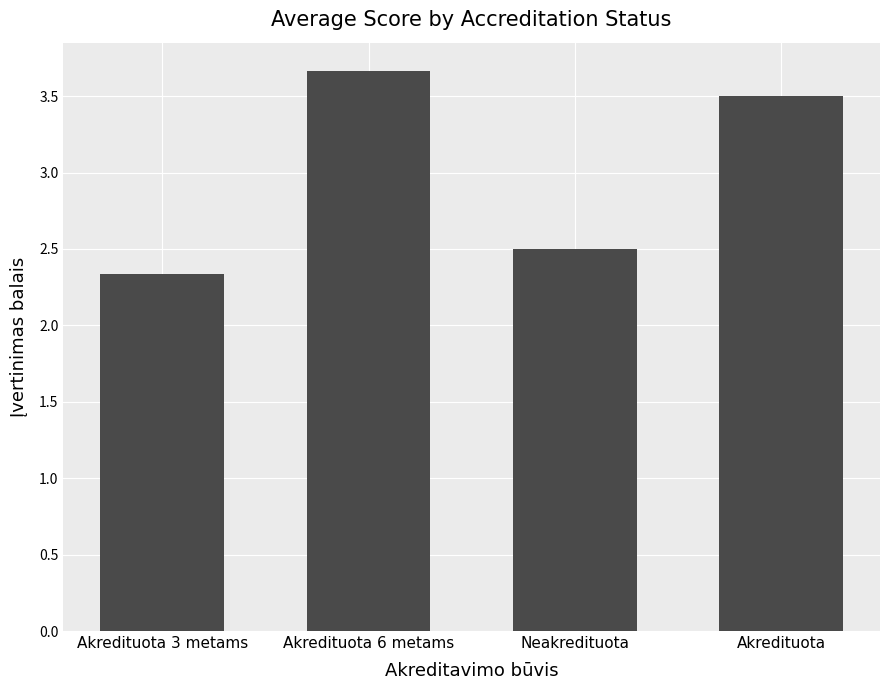

Between Akredituota and Neakredituota, which is larger?

Akredituota